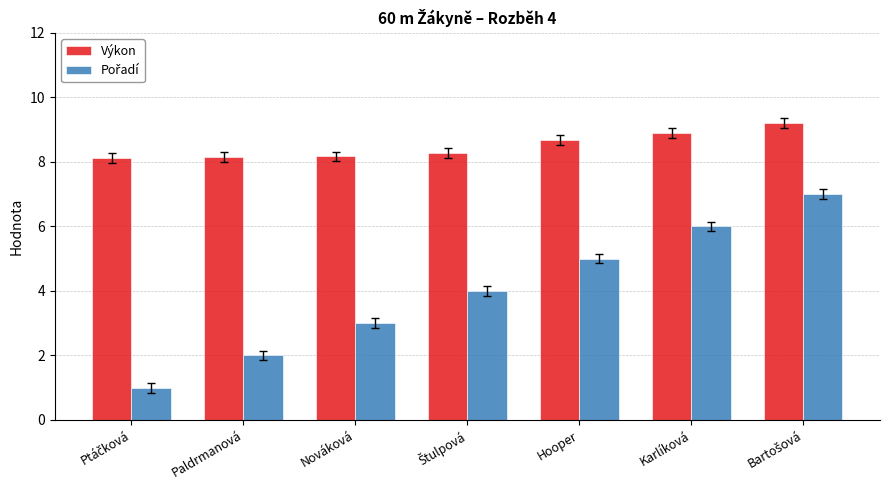

Is it true that Výkon equals 8.9 at Karlíková?

True